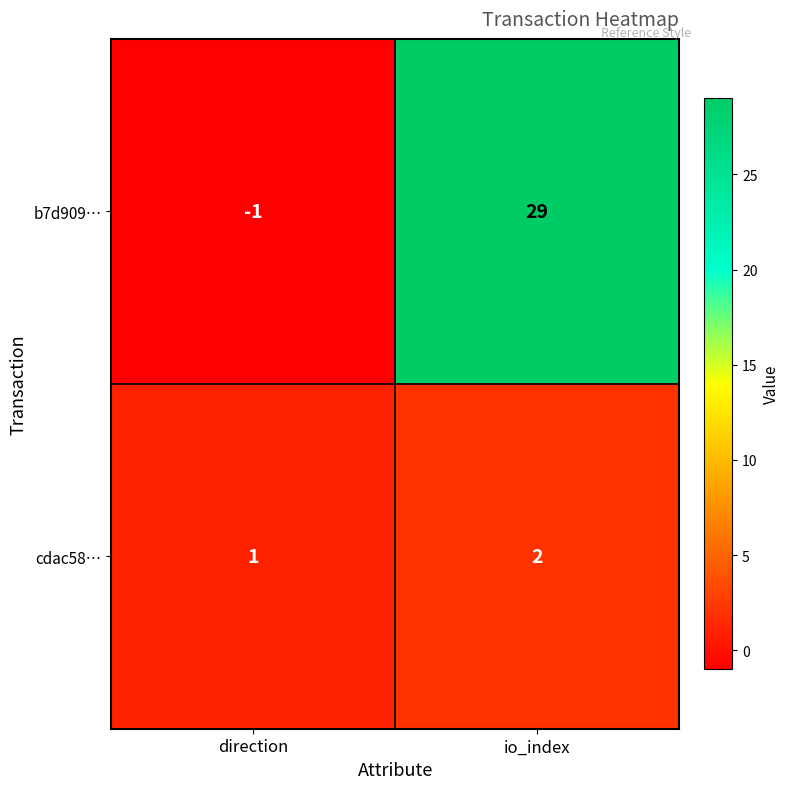

What is the average value of the b7d909… series?

14